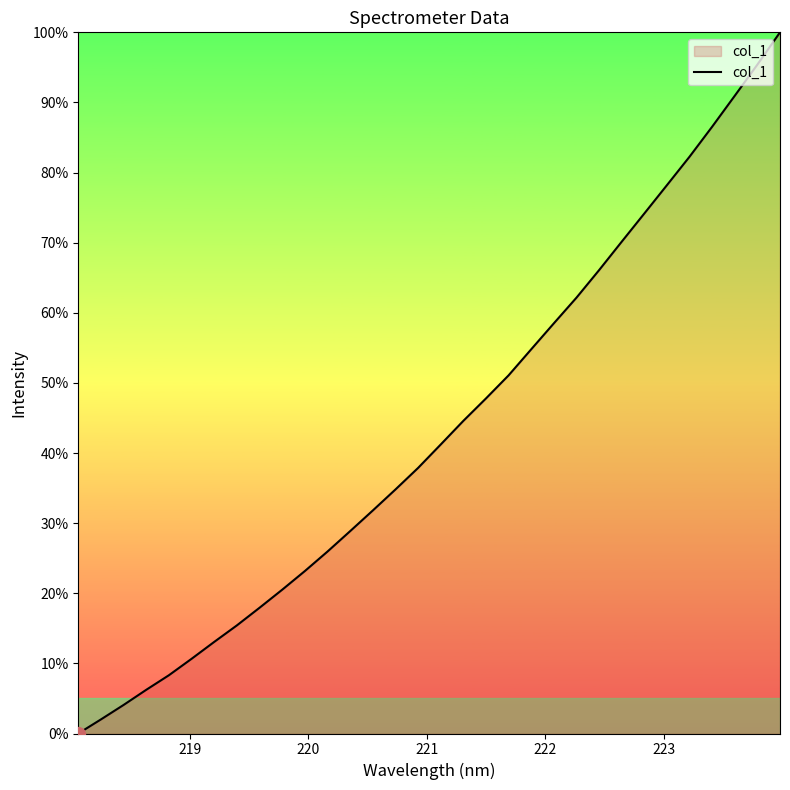

What is the difference between the maximum and minimum values?

100.0